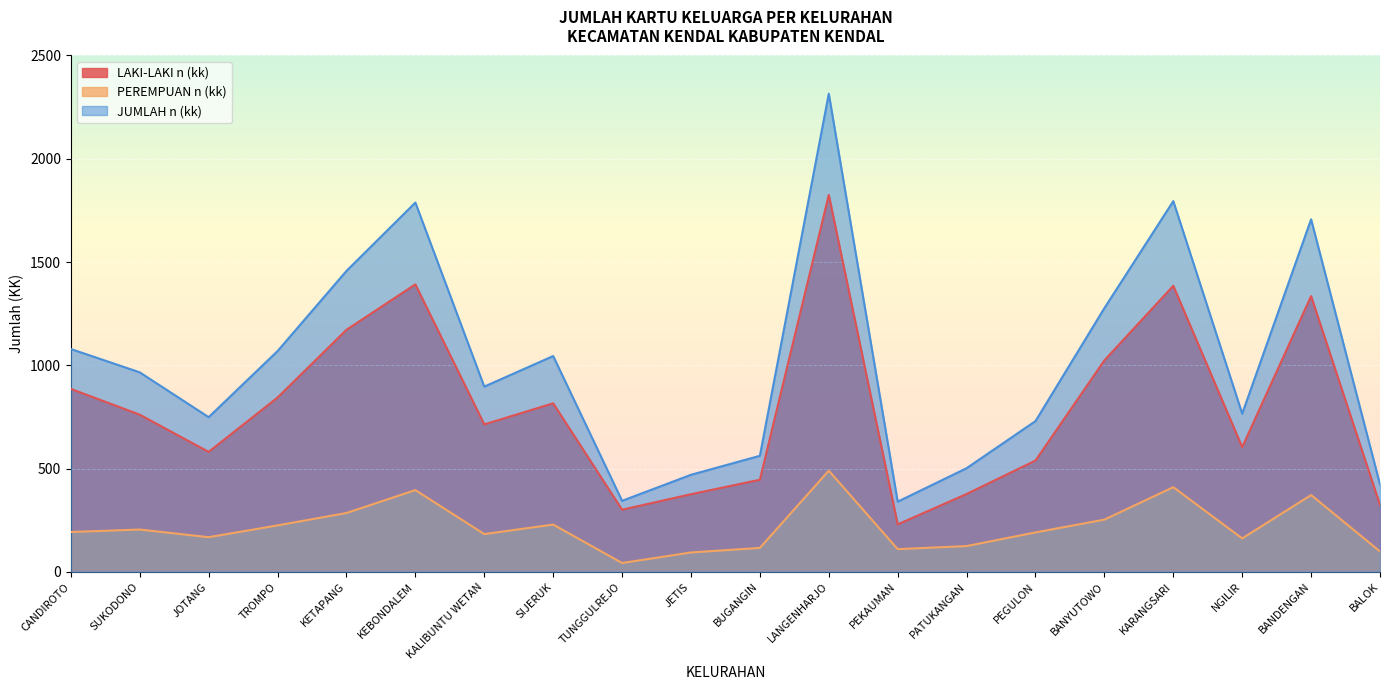

True or false: PEREMPUAN n (kk) and LAKI-LAKI n (kk) intersect in this chart.

False